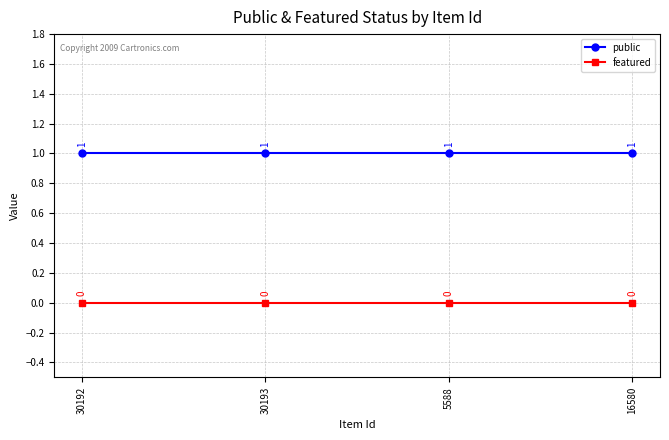

At 5588, list the series in order from smallest to largest.

featured, public